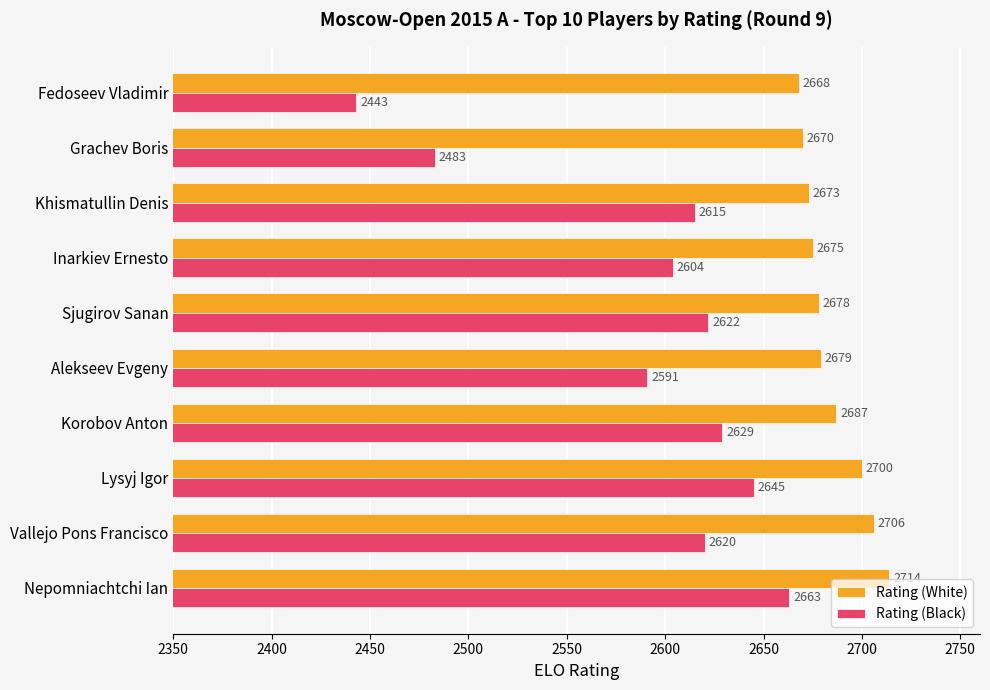

True or false: Rating (Black) has a value of 1305 at Fedoseev Vladimir.

False